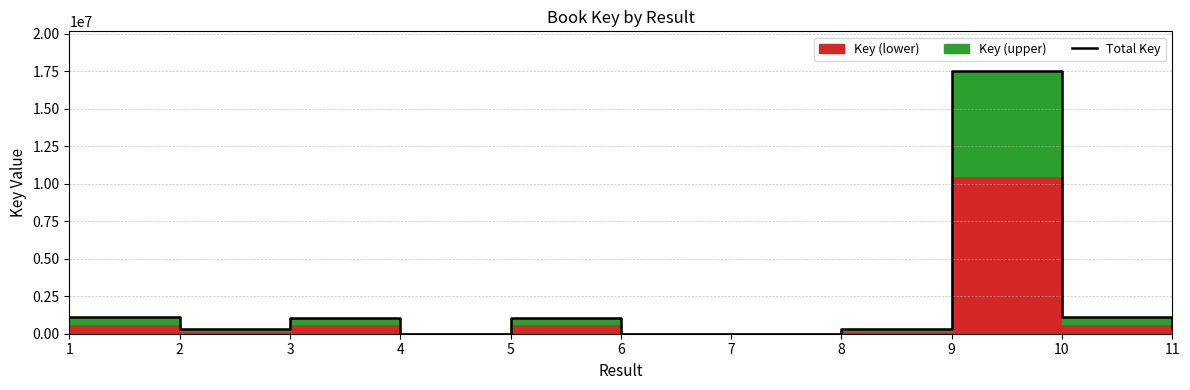

Approximately how many times larger is the value at 4 compared to 7?

1.2